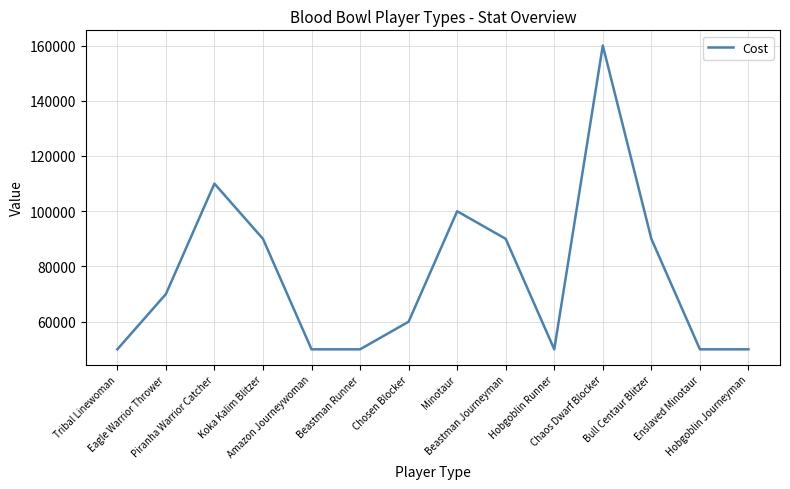

How many interior local peaks (higher than both neighbors) does the data have?

3